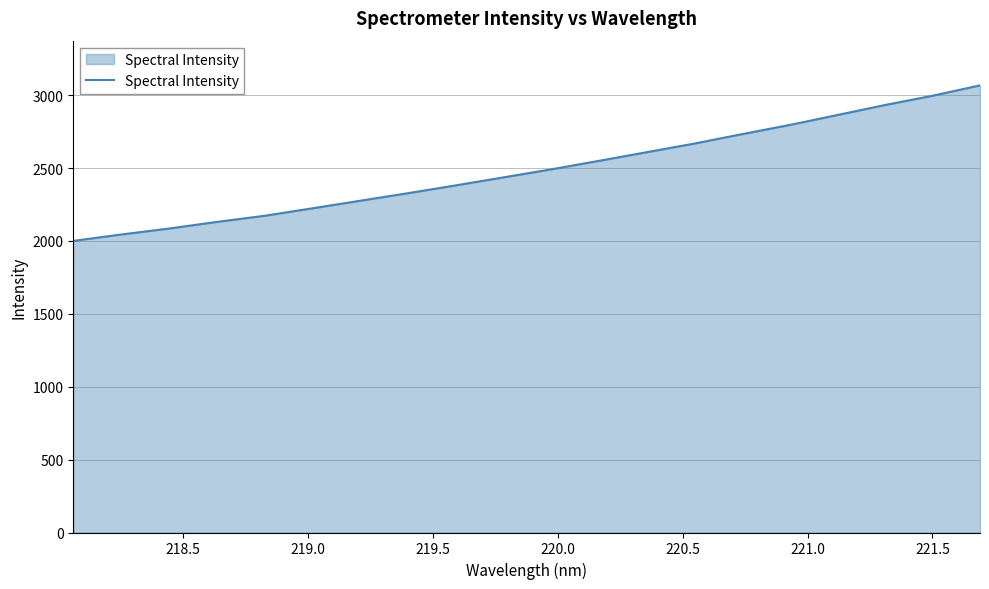

Count the number of data series in this chart.

1